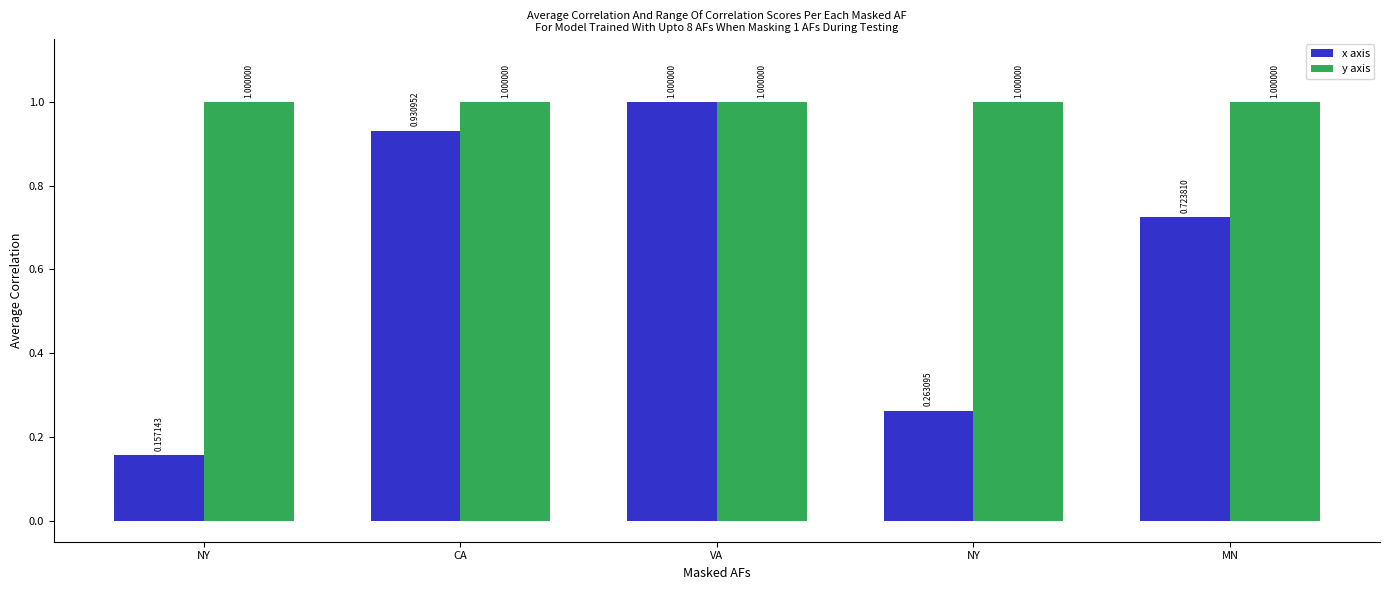

What are all the series names shown in the legend?

x axis, y axis